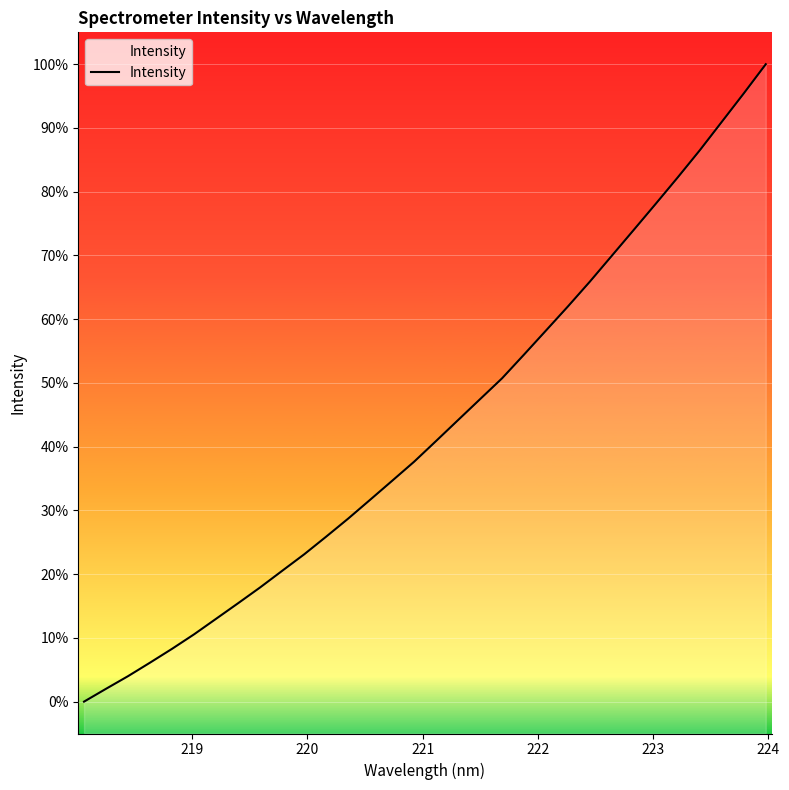

True or false: there are more than 2 points higher than both neighbors.

False